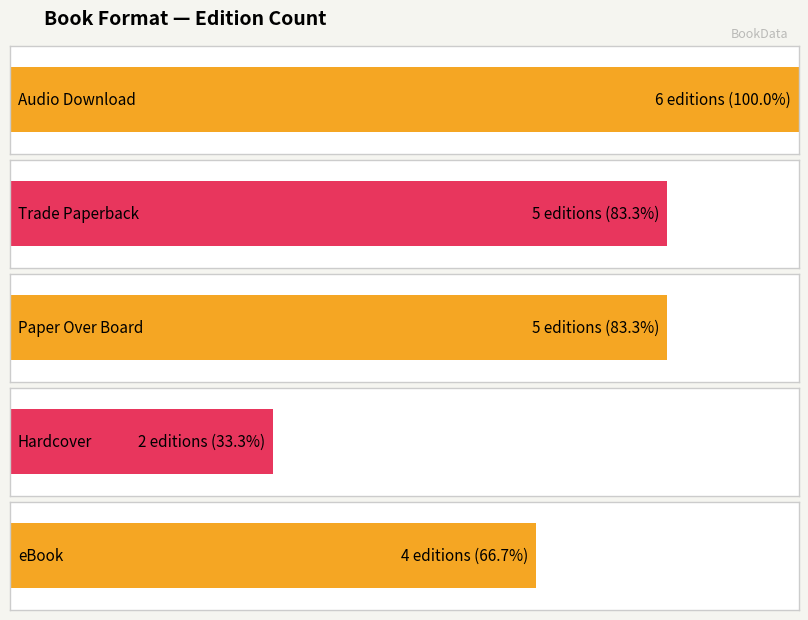

Is it true that the value at Trade Paperback is 5?

True